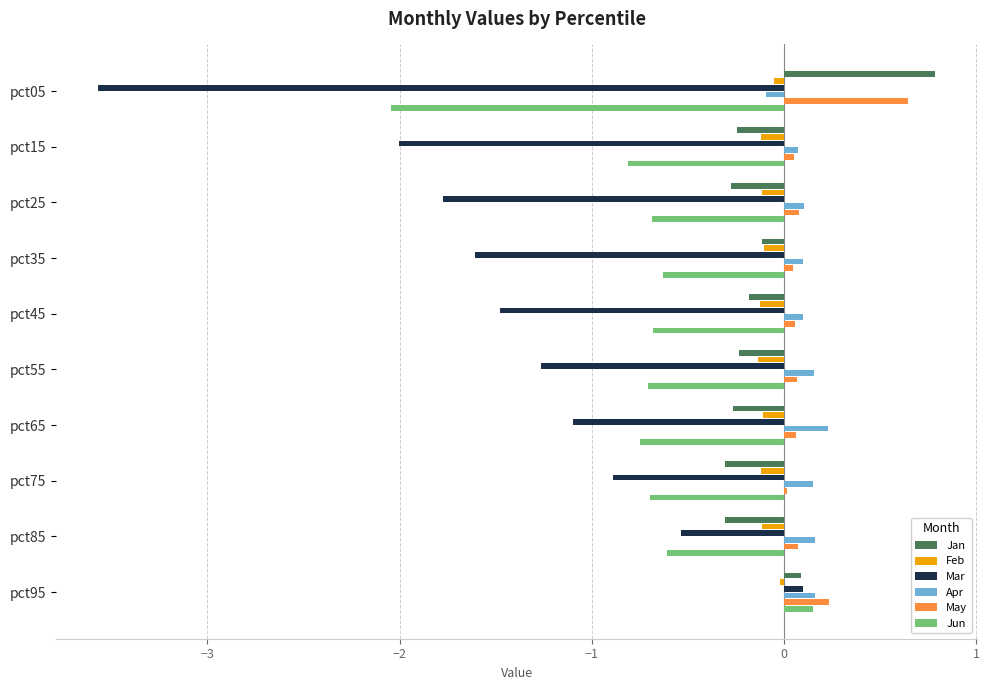

How many values in the Apr series exceed 0?

9